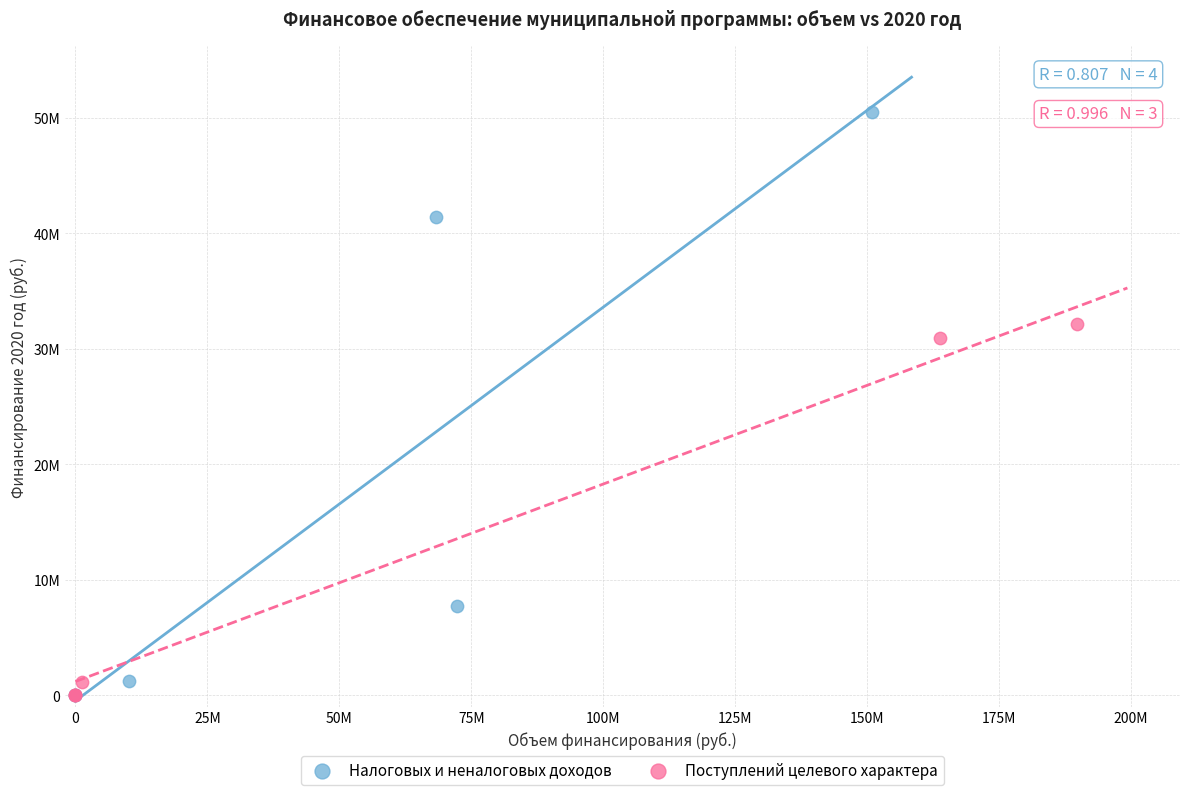

What are all the series names shown in the legend?

Налоговых и неналоговых доходов, Поступлений целевого характера